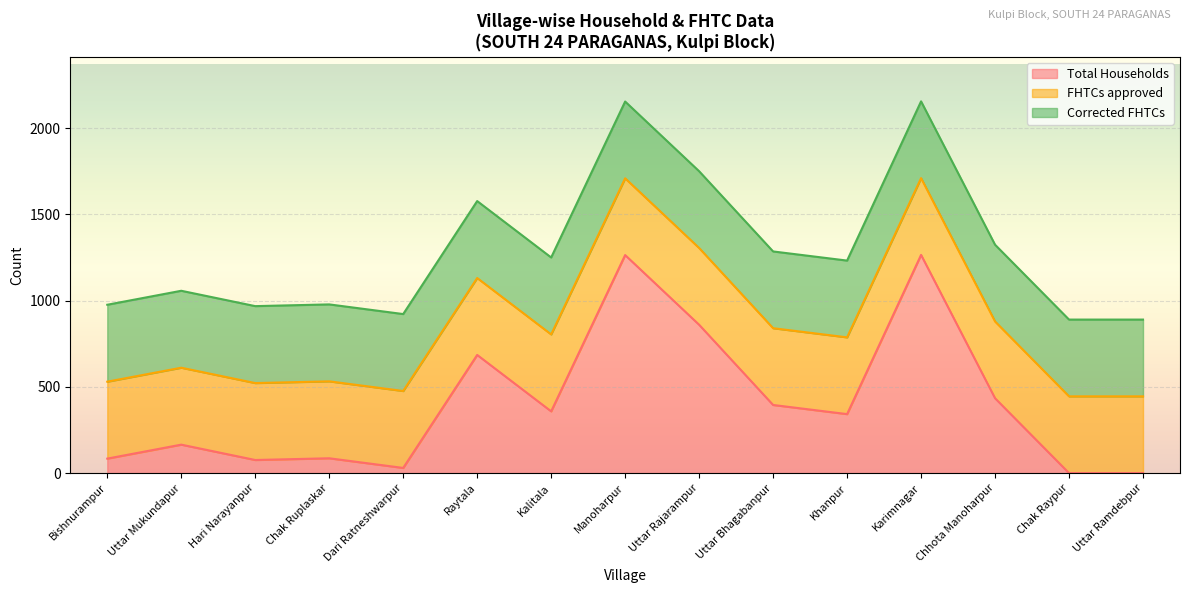

Reading left to right, what are all the values shown in this chart?

Total Households: 84	165	76	86	30	685	358	1264	860	395	342	1265	434	0	0
FHTCs approved: 446	446	446	446	446	446	446	445	445	445	445	445	445	445	445
Corrected FHTCs: 446	446	446	446	446	446	446	445	445	445	445	445	445	445	445